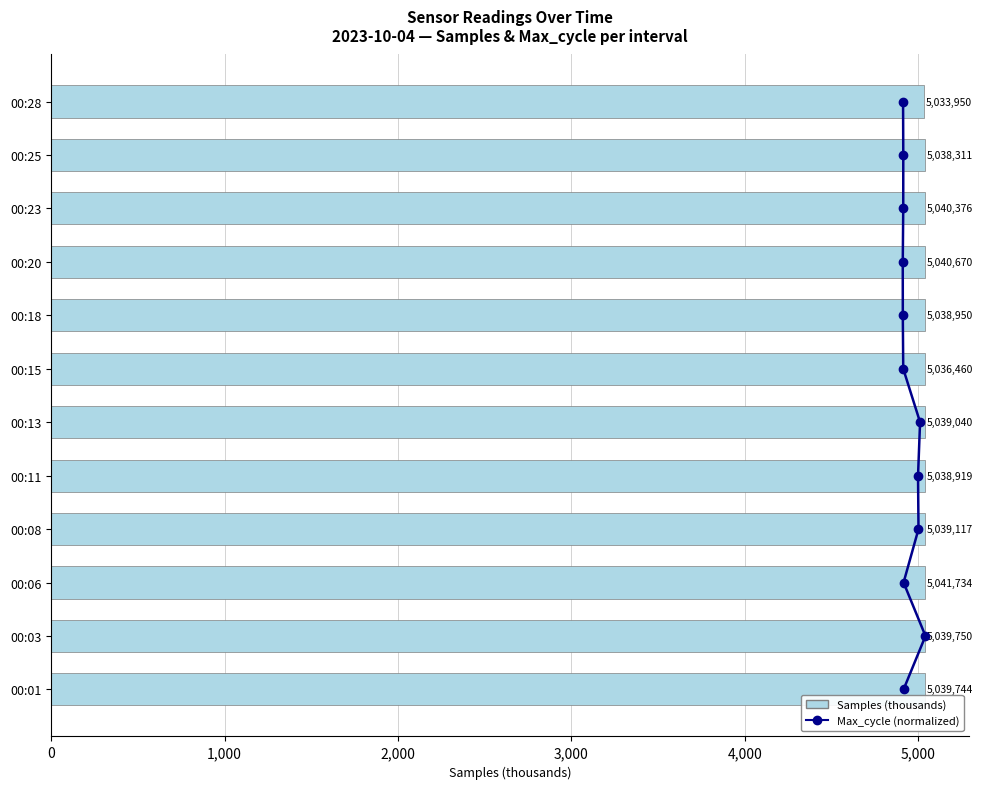

Does the chart contain any negative values?

No